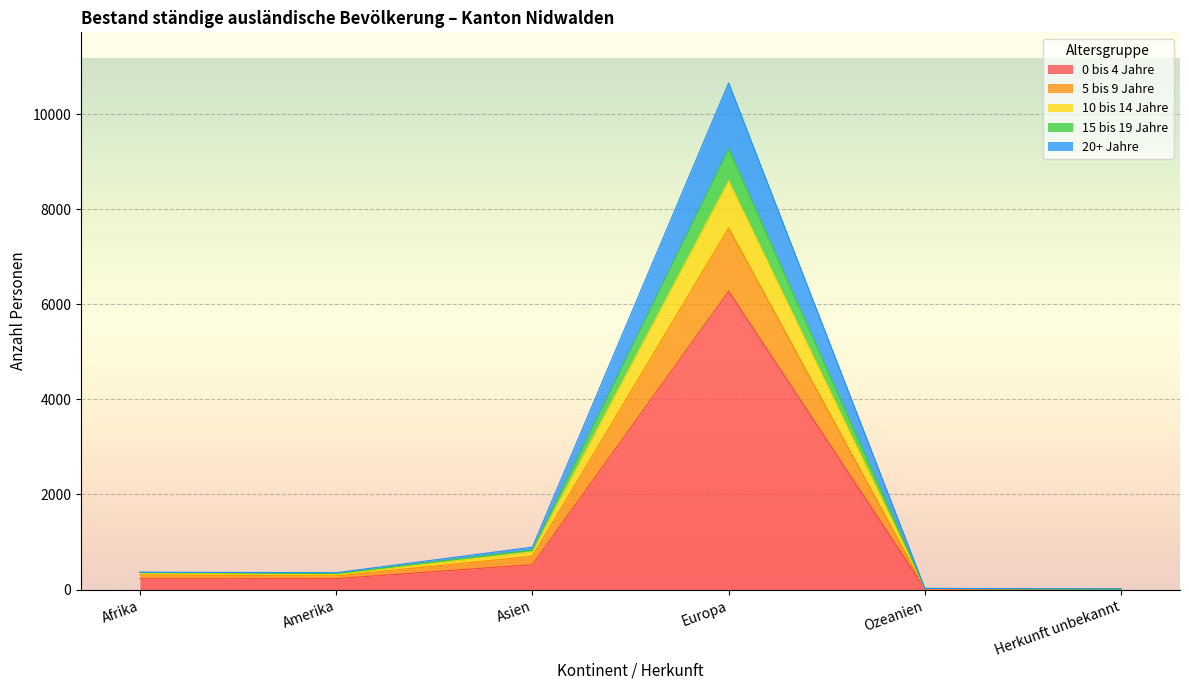

How many categories are shown in the chart?

6